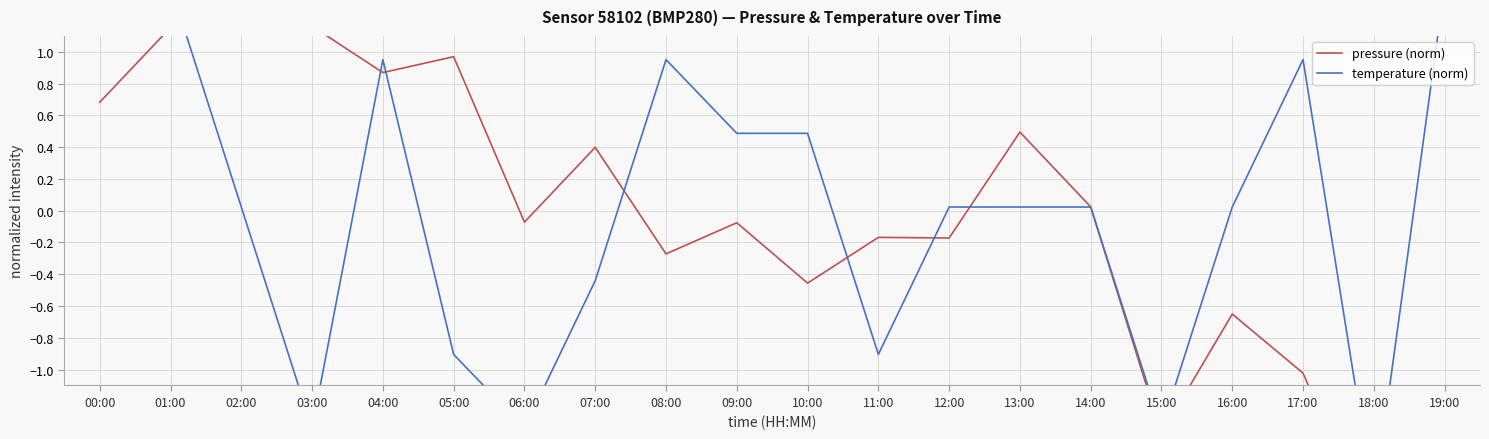

Count the number of data series in this chart.

2